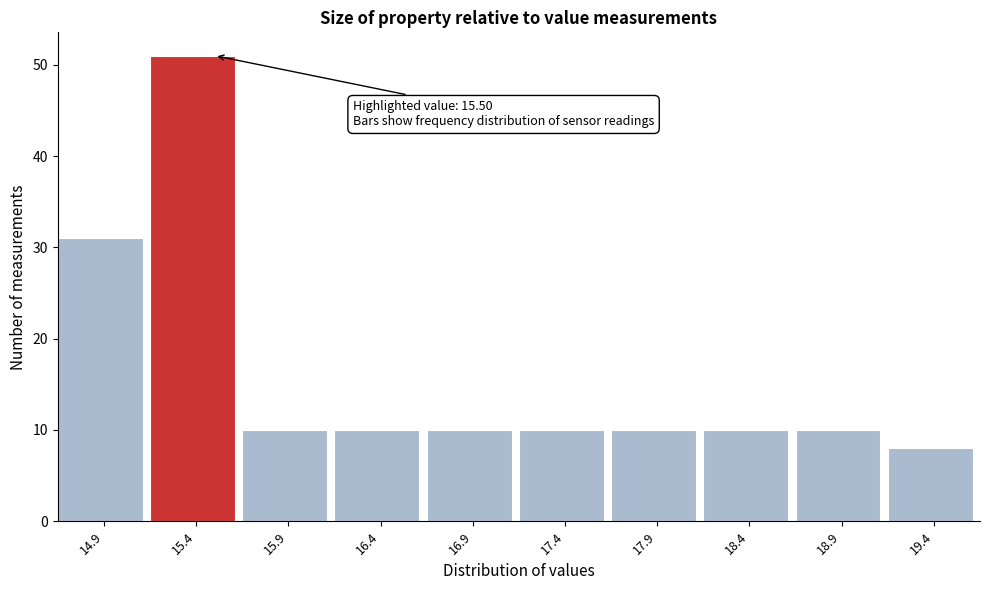

Reading left to right, what are all the values shown in this chart?

14.9=31	15.4=51	15.9=10	16.4=10	16.9=10	17.4=10	17.9=10	18.4=10	18.9=10	19.4=8